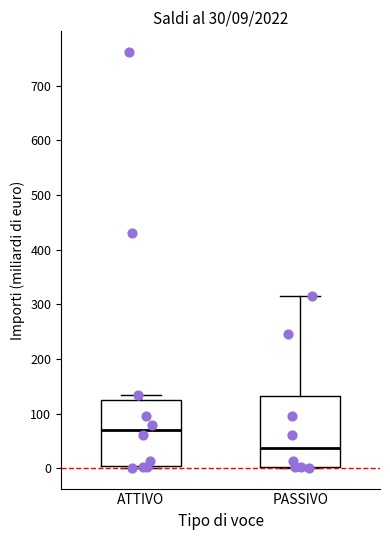

Which box has the lowest median line?

PASSIVO